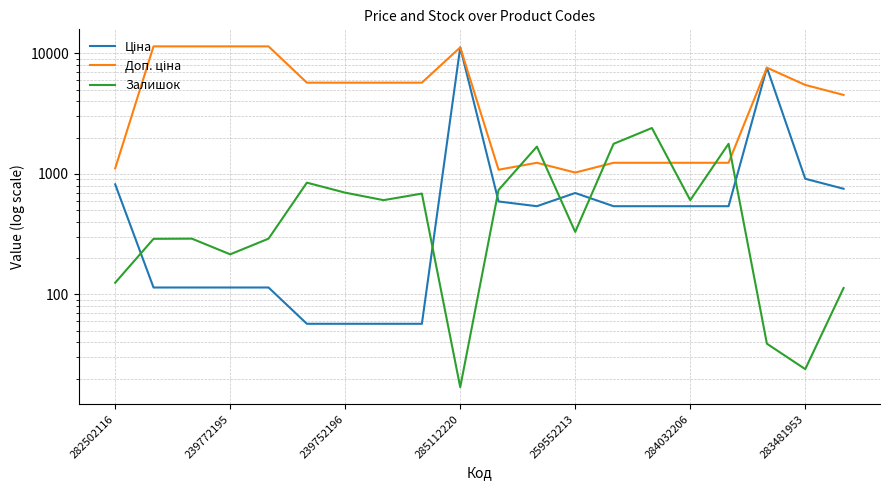

After their last crossing, which series has the higher values: Доп. ціна or Залишок?

Доп. ціна